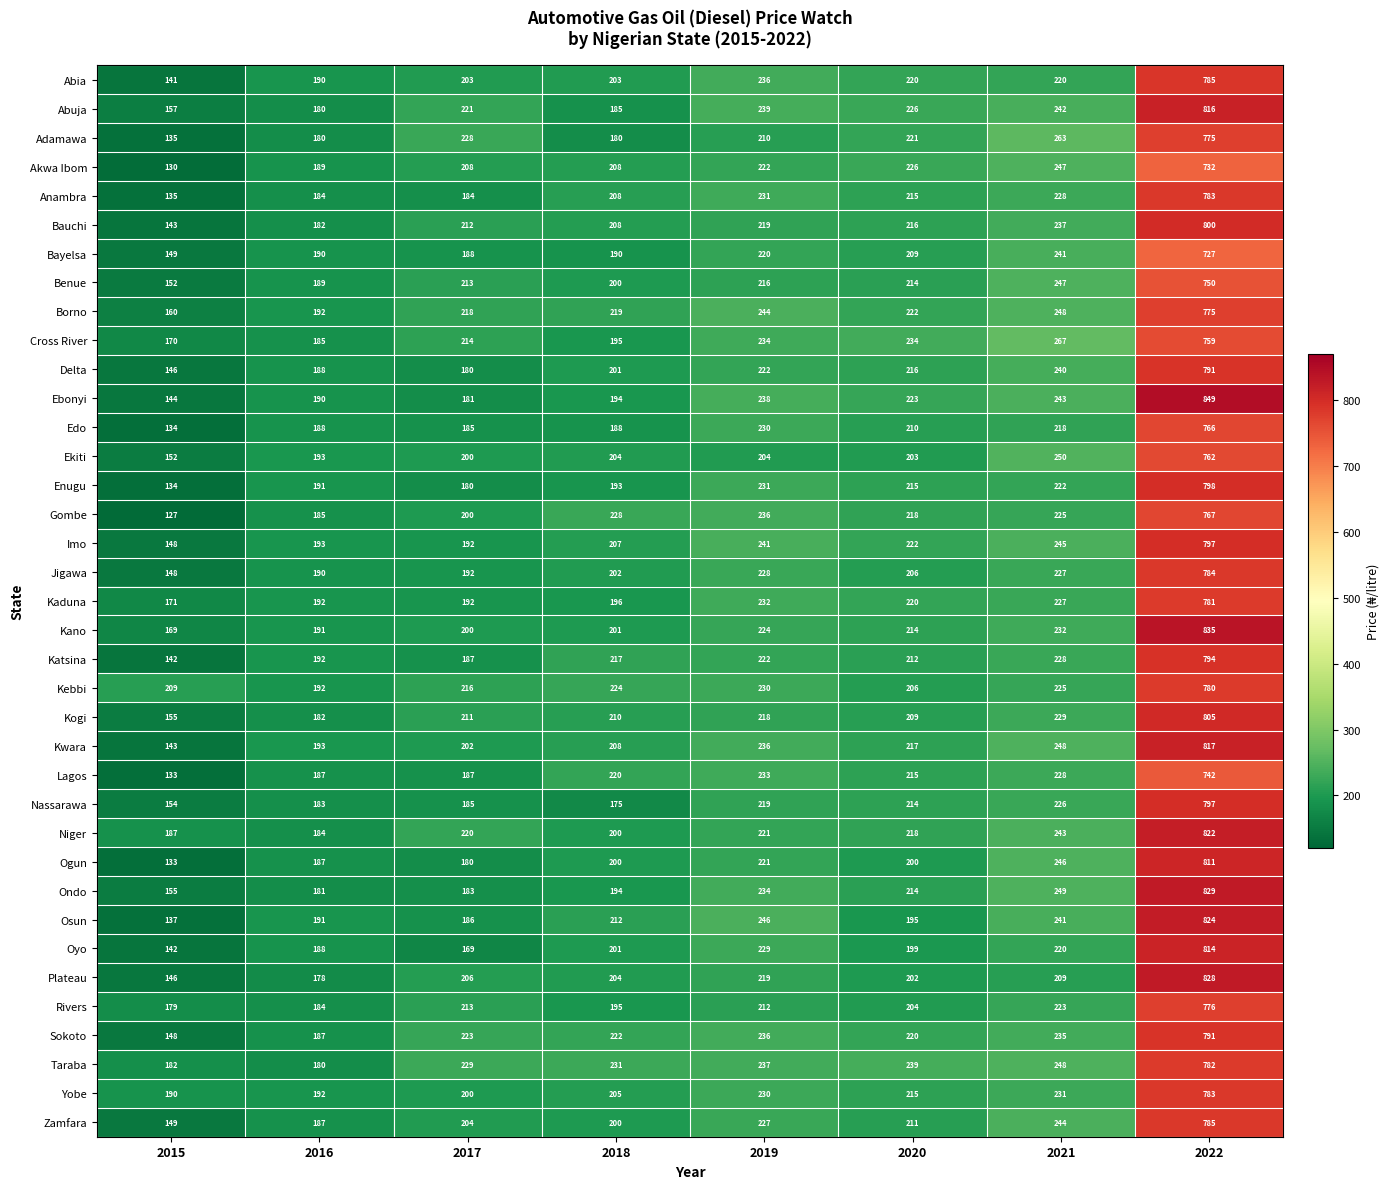

At which category does the chart reach its peak across all series?

2022